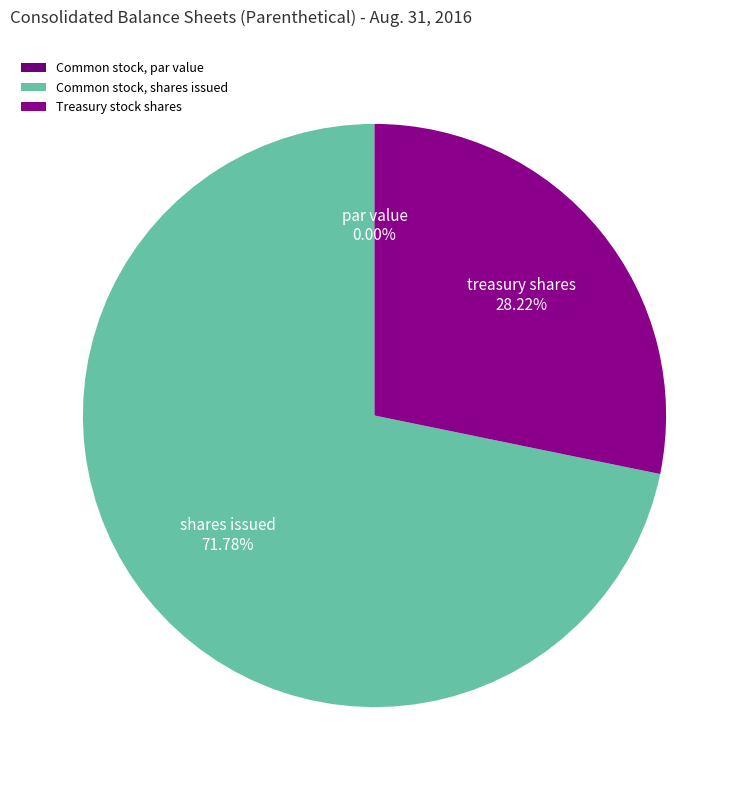

To the nearest percent, what portion does Common stock, shares issued represent?

72%